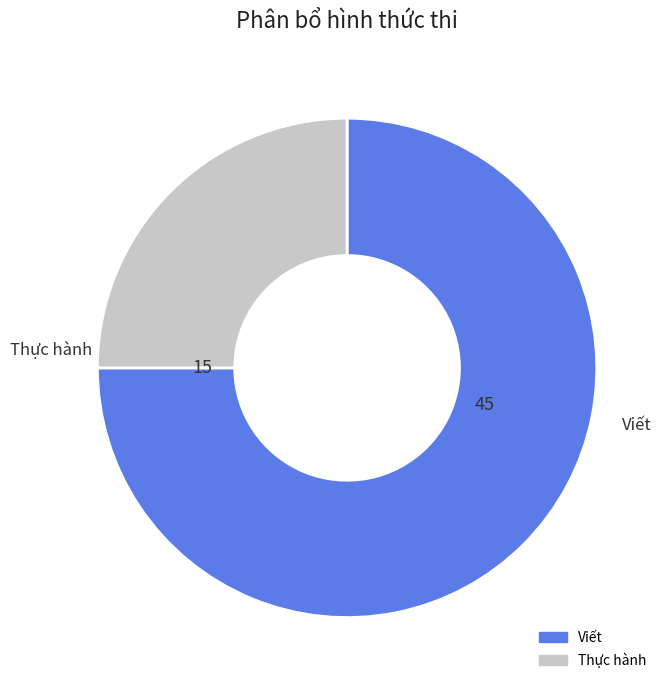

How many segments does this pie chart have?

2